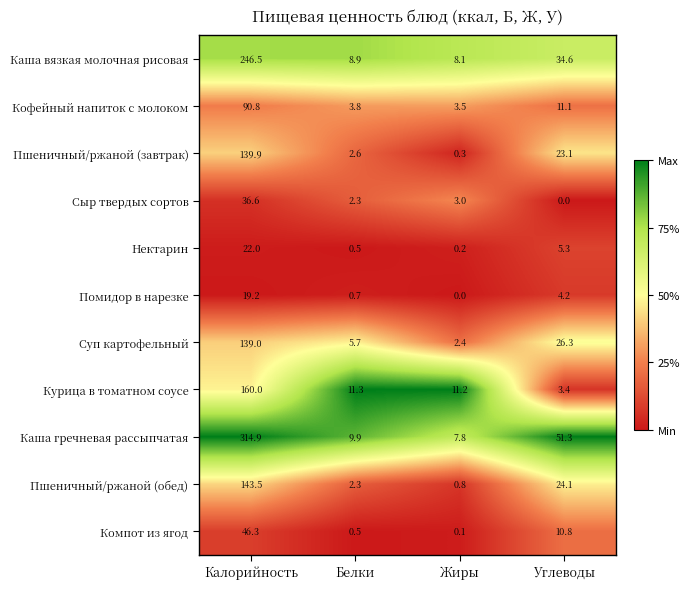

Read the Пшеничный/ржаной (завтрак) value at Углеводы.

23.1